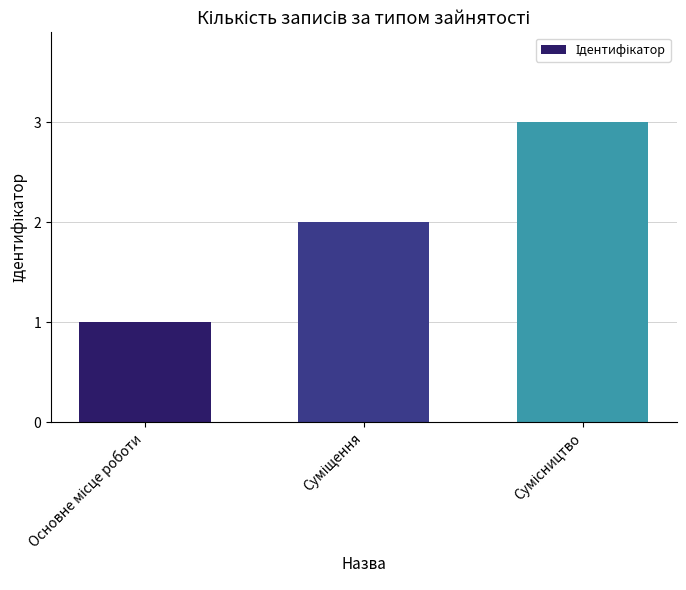

What is the sum of all values?

6